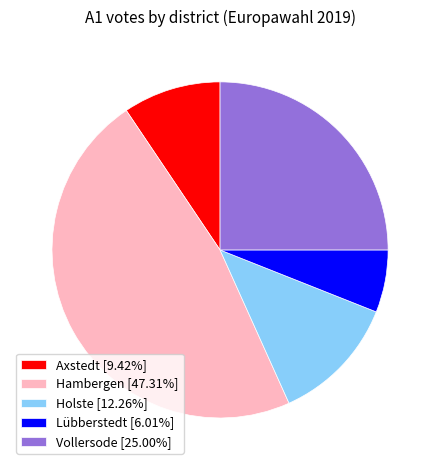

What is the largest slice in the pie chart?

Hambergen